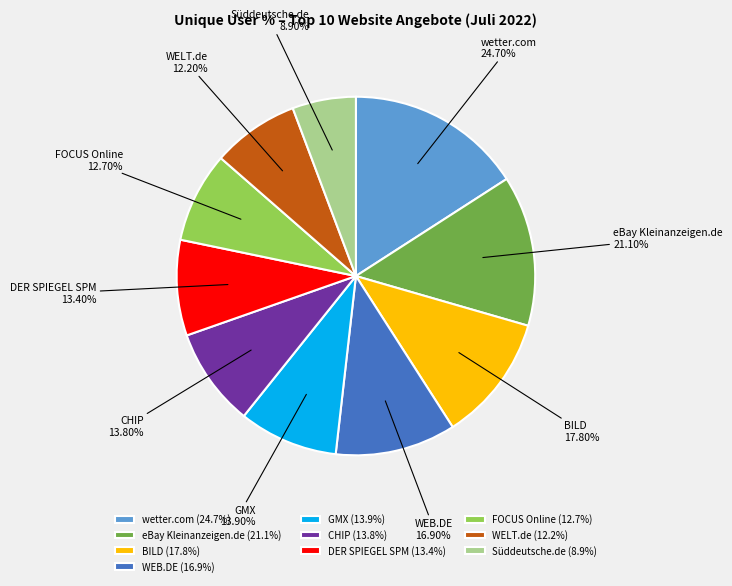

Count the number of slices in the pie.

10